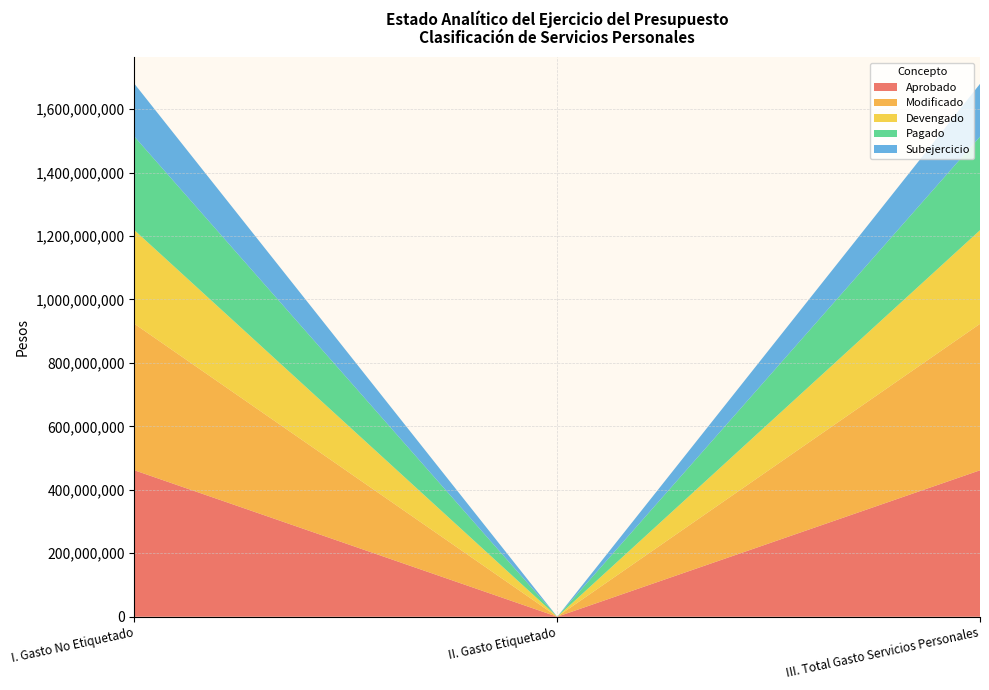

Reading left to right, transcribe all the data shown in this chart.

Aprobado: 461628303.0	0.0	461628303.0
Modificado: 461628303.0	0.0	461628303.0
Devengado: 295081148.6	0.0	295081148.6
Pagado: 294872316.5	0.0	294872316.5
Subejercicio: 166547154.4	0.0	166547154.4